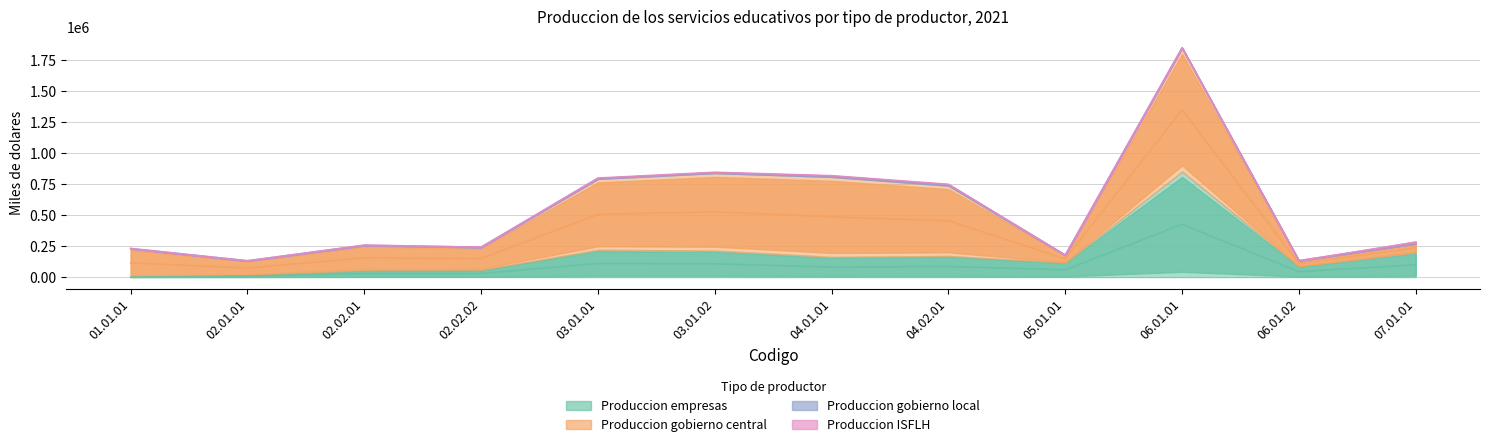

Where is the first local minimum for Produccion empresas?

04.01.01